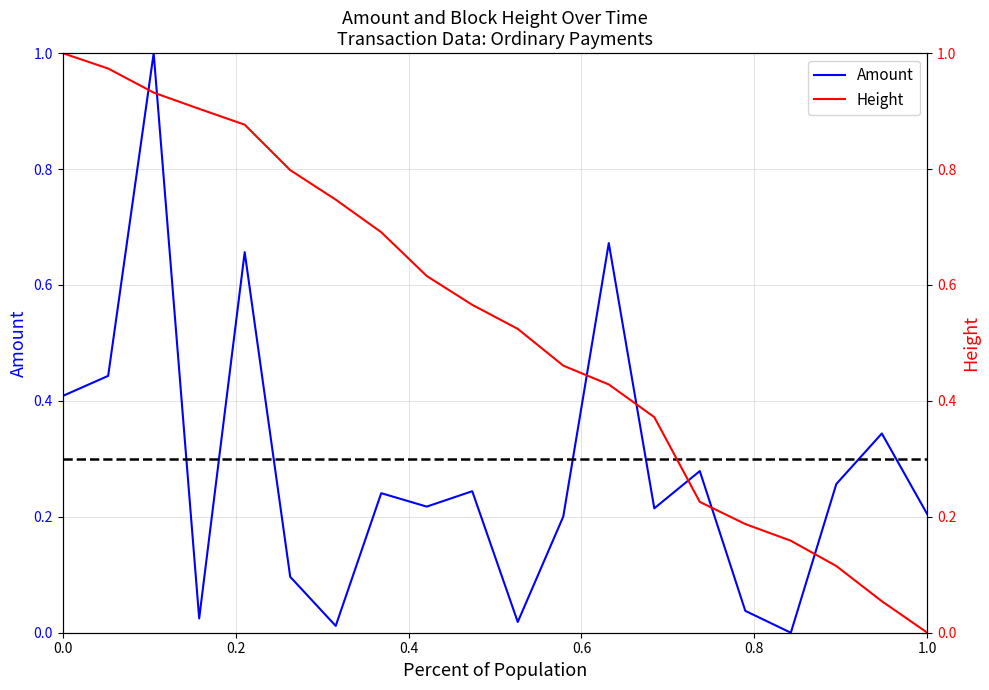

What is the difference between the second highest and second lowest values in the Amount series?

0.7